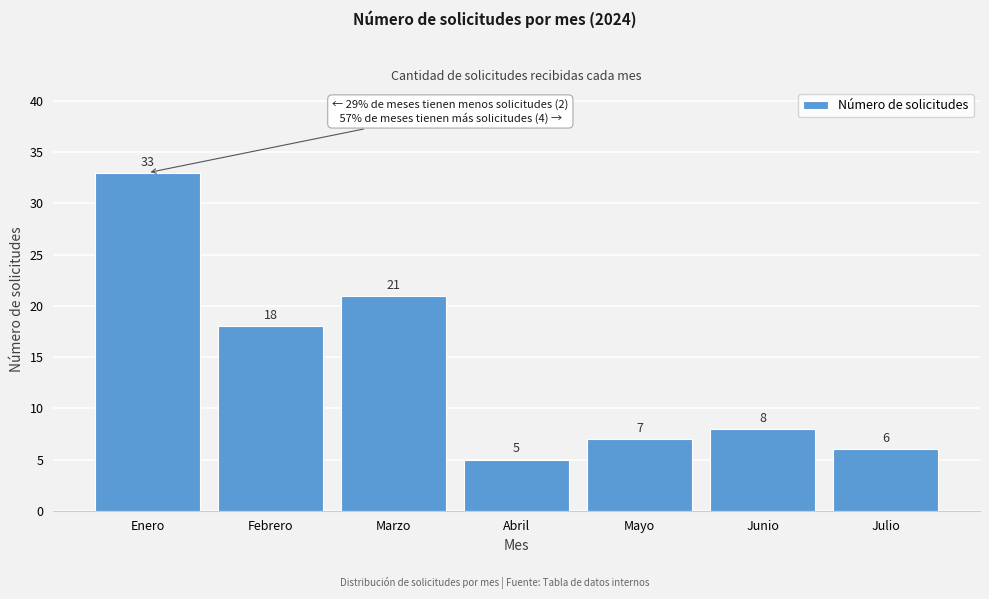

Reading left to right, what are all the values shown in this chart?

Enero=33	Febrero=18	Marzo=21	Abril=5	Mayo=7	Junio=8	Julio=6